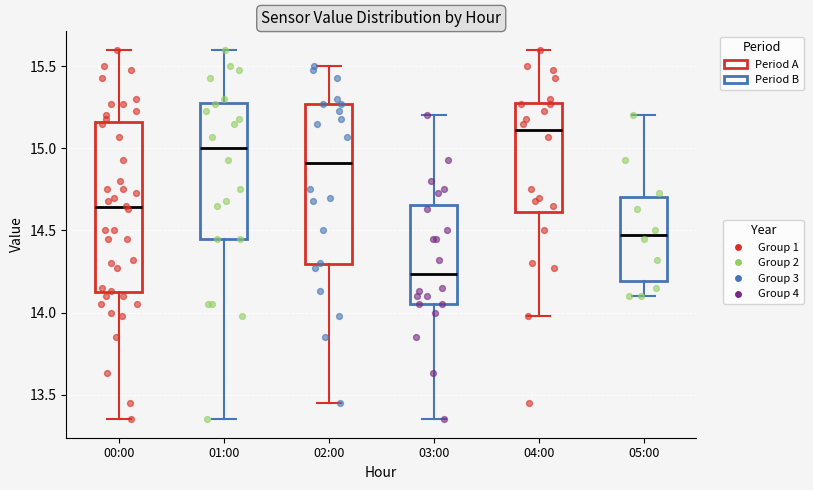

Reading left to right, transcribe this box plot: for each box, give where its median line is, the range the box spans, and where its two whiskers end, as read against the y-axis. The values are not printed on the chart, so give them approximately, as read against the axis.

00:00: median 14.65, box 14.10 to 15.15, whiskers 13.35 to 15.60
01:00: median 15.00, box 14.45 to 15.30, whiskers 13.35 to 15.60
02:00: median 14.90, box 14.30 to 15.25, whiskers 13.45 to 15.50
03:00: median 14.25, box 14.05 to 14.65, whiskers 13.35 to 15.20
04:00: median 15.10, box 14.60 to 15.30, whiskers 14.00 to 15.60
05:00: median 14.50, box 14.20 to 14.70, whiskers 14.10 to 15.20